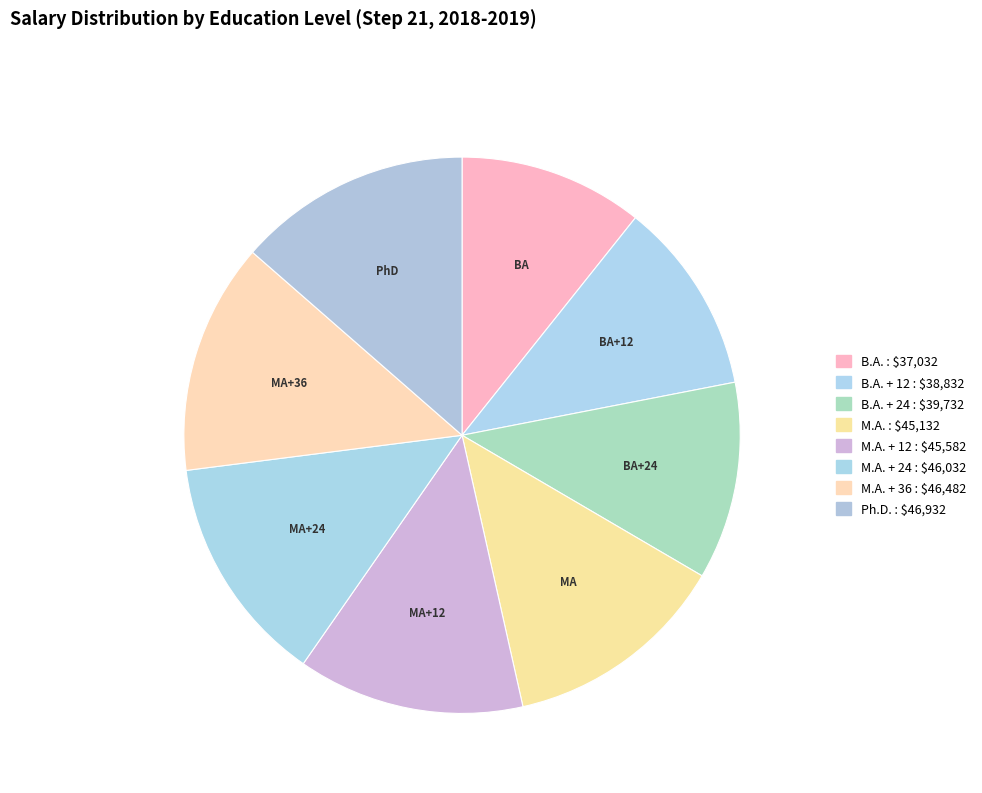

How many segments does this pie chart have?

8